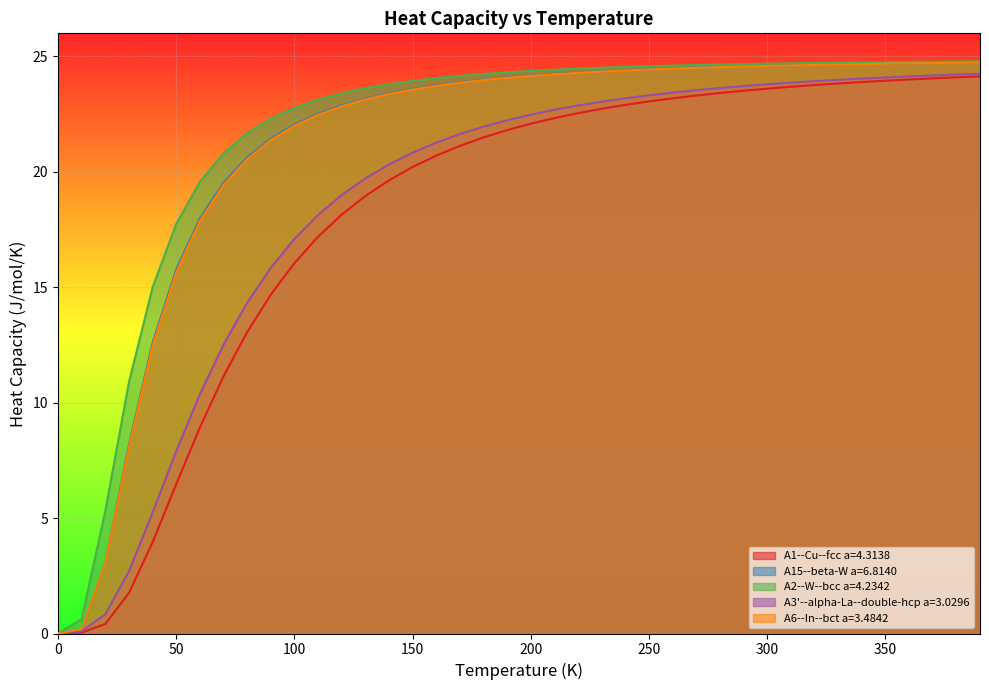

What position from the right is 230.0?

17